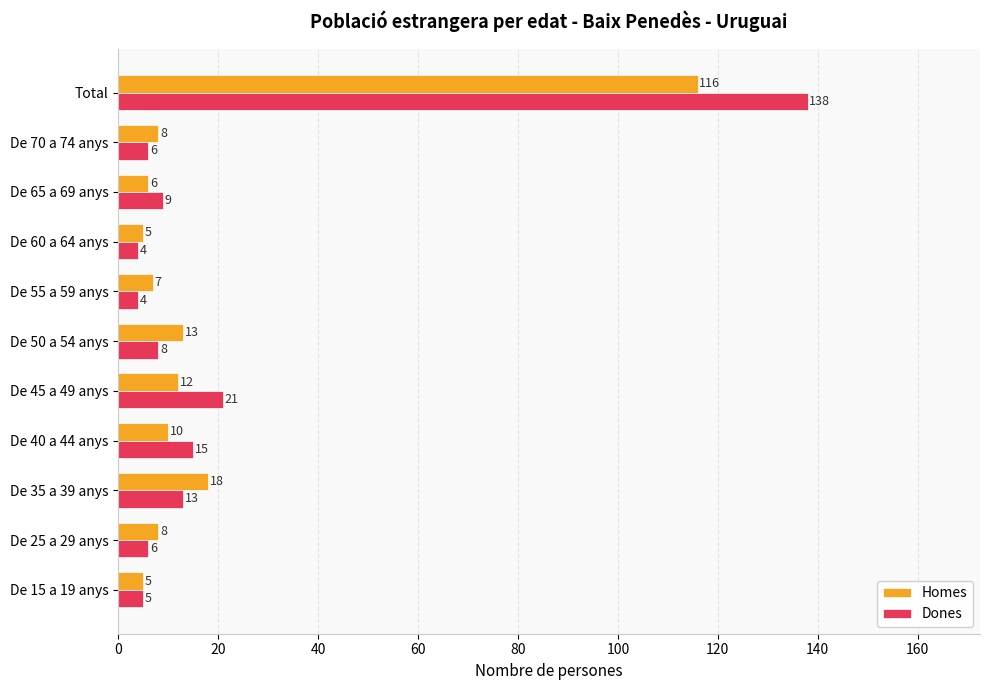

True or false: Dones has a value of 15 at De 40 a 44 anys.

True